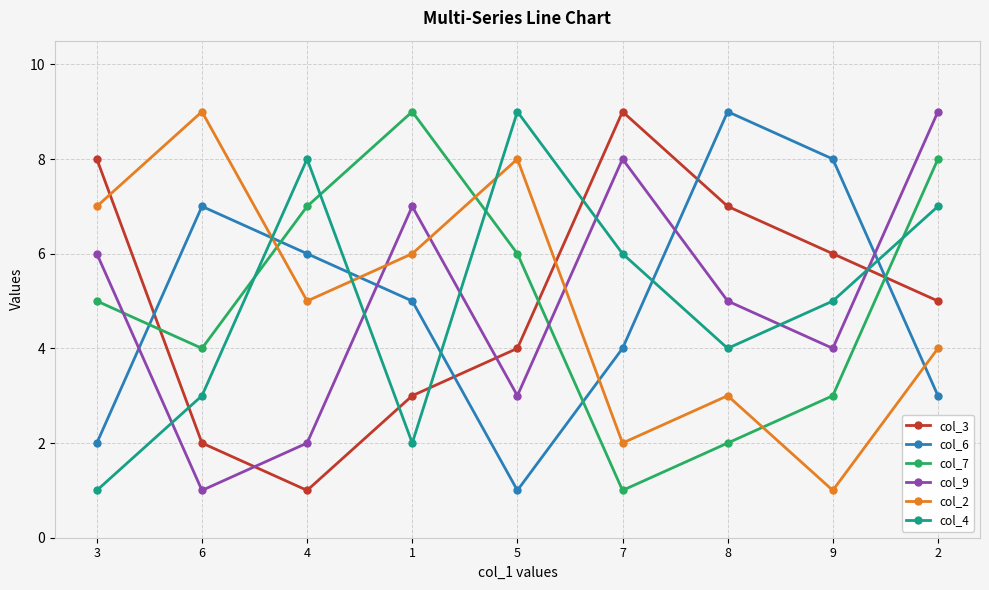

What is the label of the 4th point from the right?

7